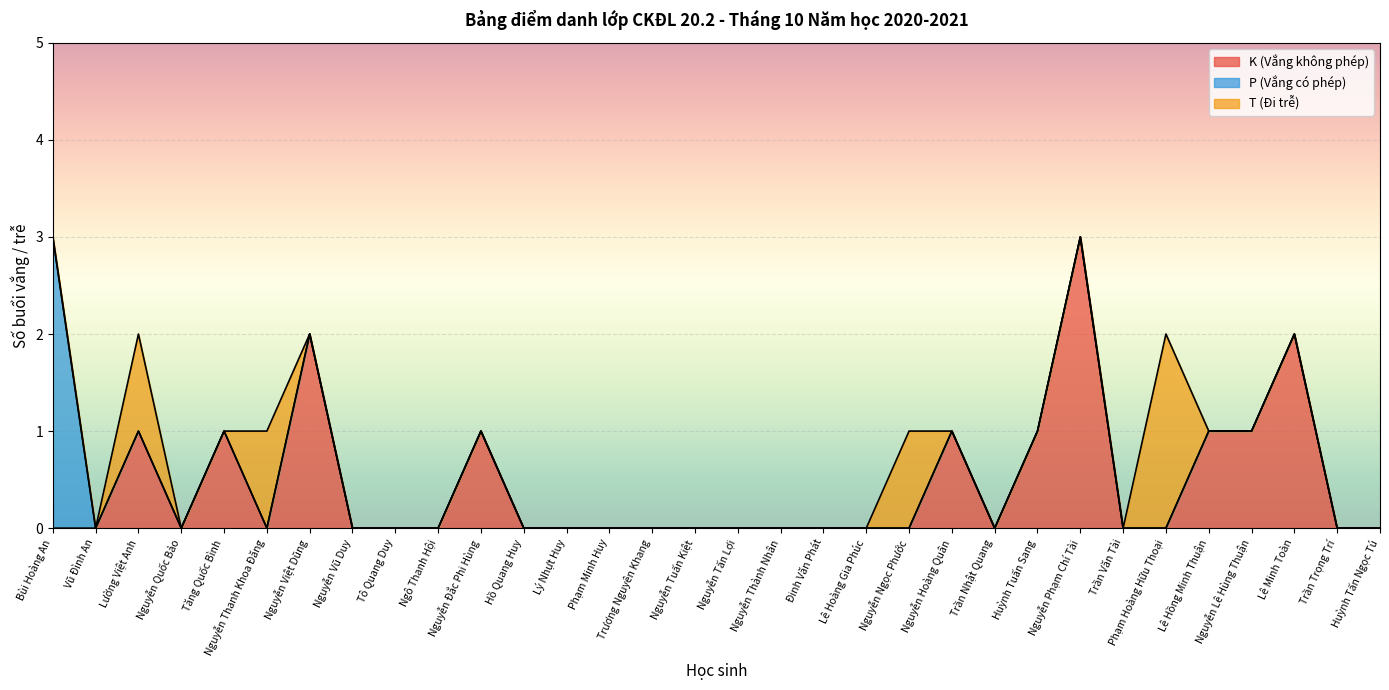

How many positive values does the K (Vắng không phép) series have?

10